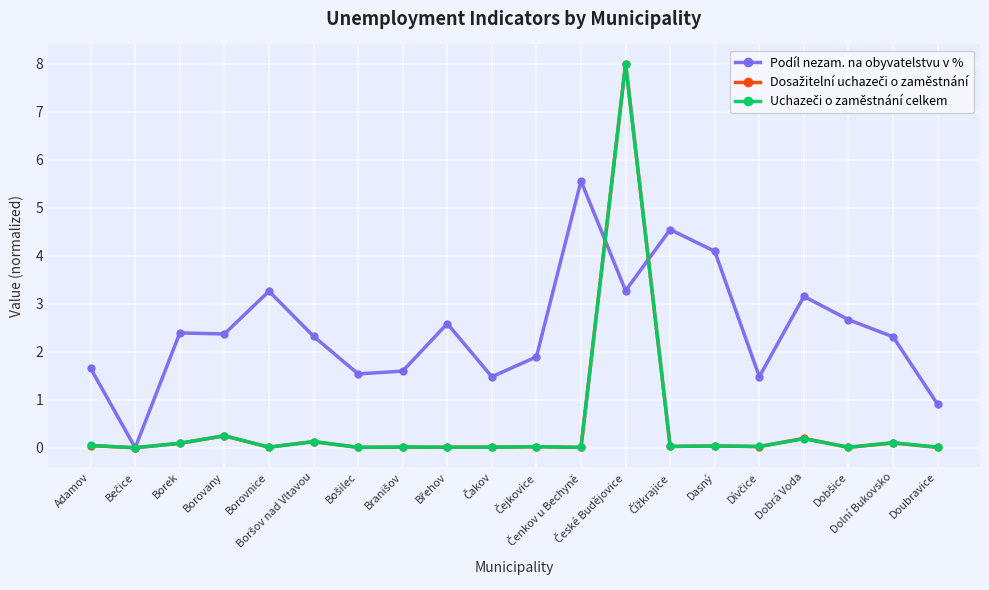

Which series has the largest total across all categories?

Podíl nezam. na obyvatelstvu v %